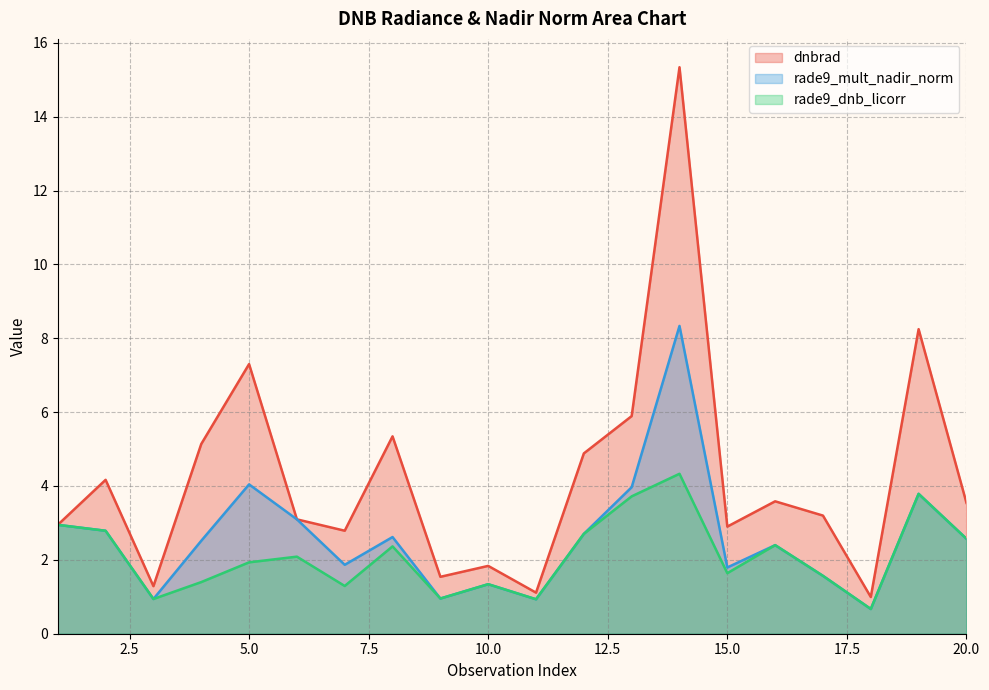

How many intersections are there between rade9_mult_nadir_norm and dnbrad?

2